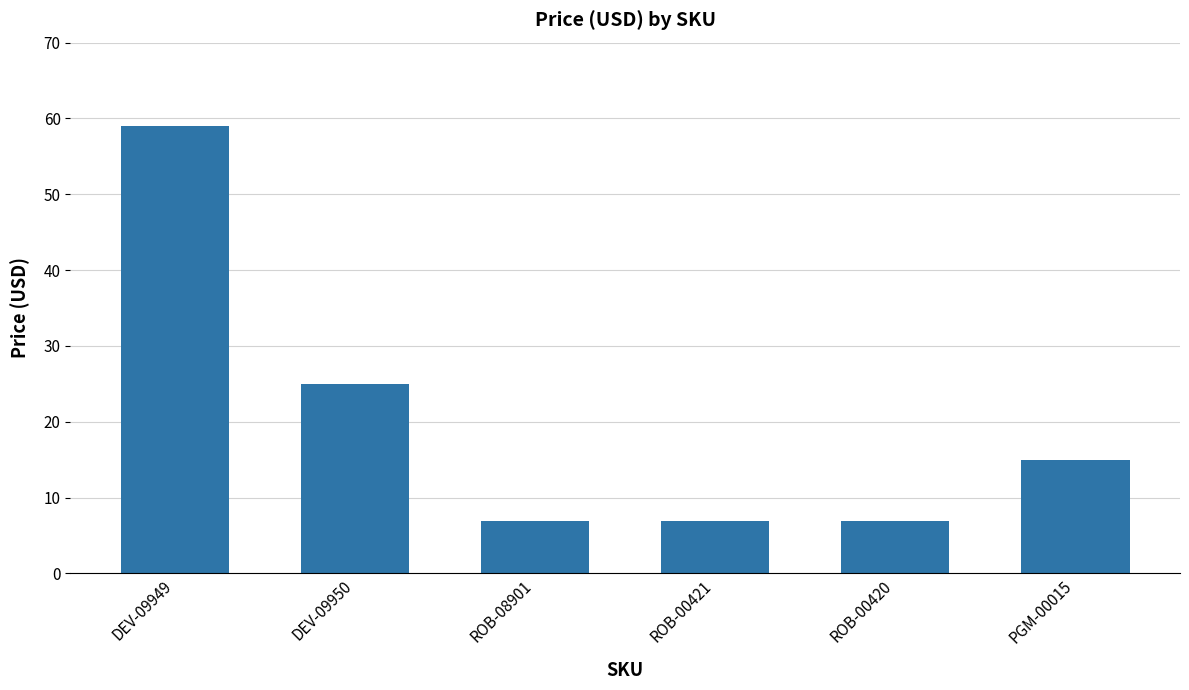

Count the number of data series in this chart.

1